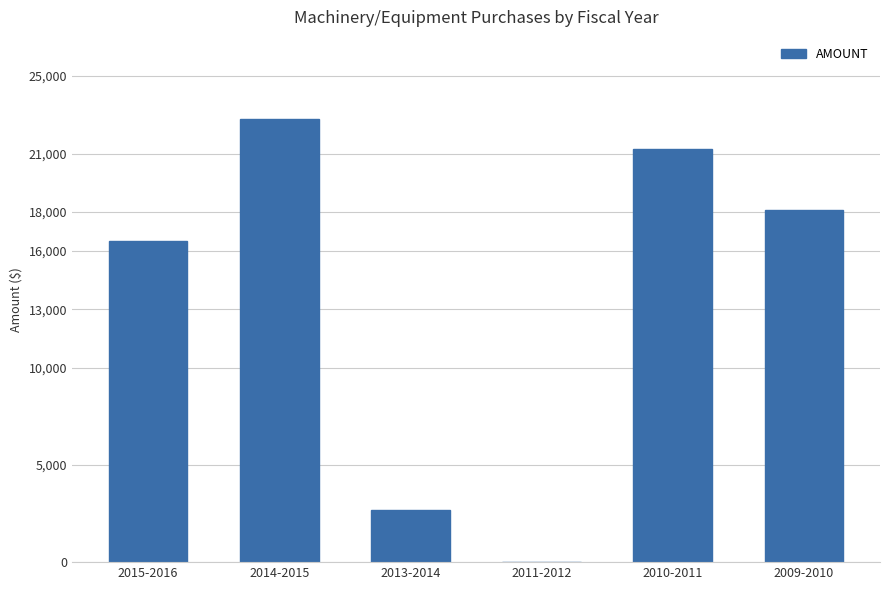

The chart shows a value of 21248.8 at 2010-2011. True or false?

True